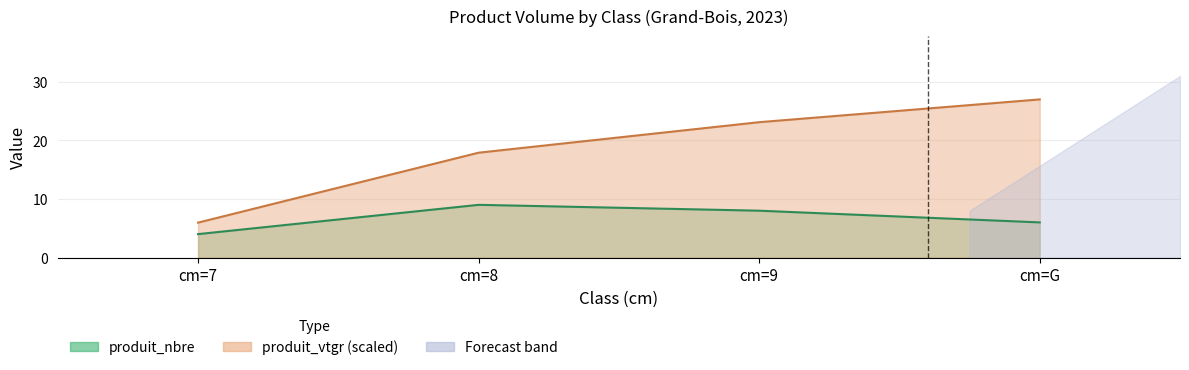

What is the approximate value of produit_nbre at cm=7?

4.0